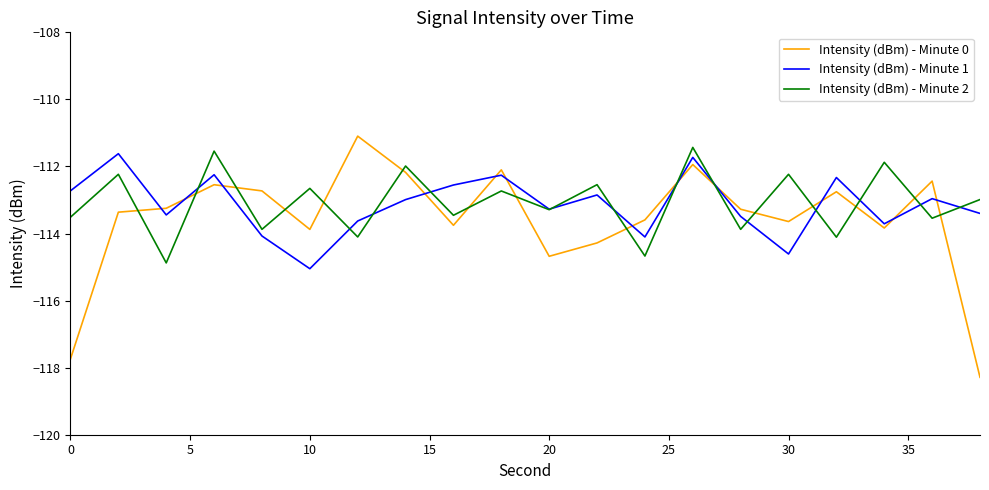

How many interior local peaks does the Intensity (dBm) - Minute 1 series have?

7